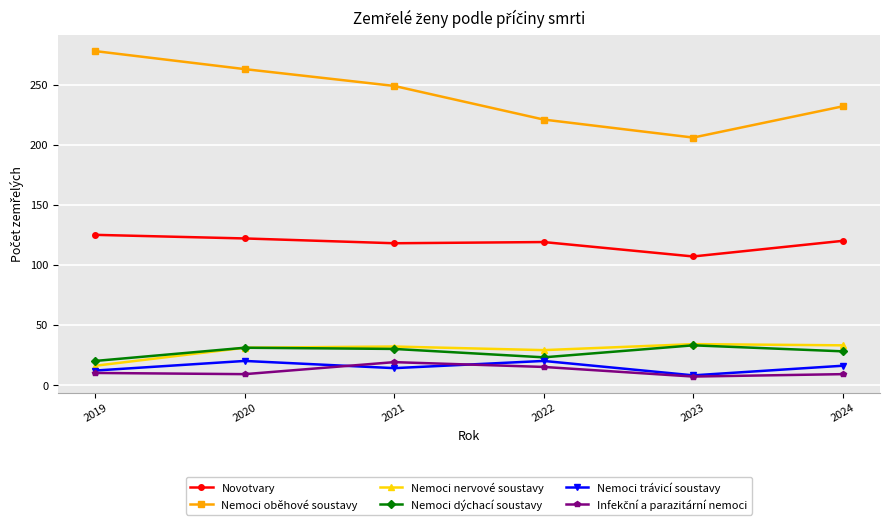

What is the sum of all Nemoci dýchací soustavy values?

165